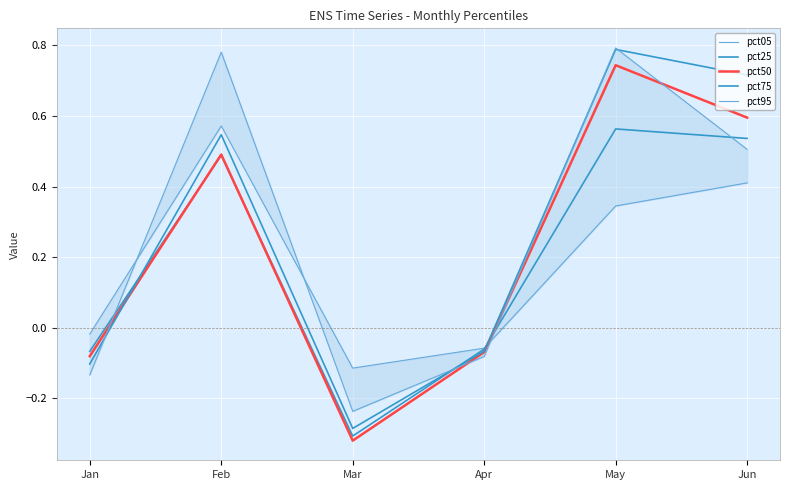

How many values in the pct05 series exceed 0?

3